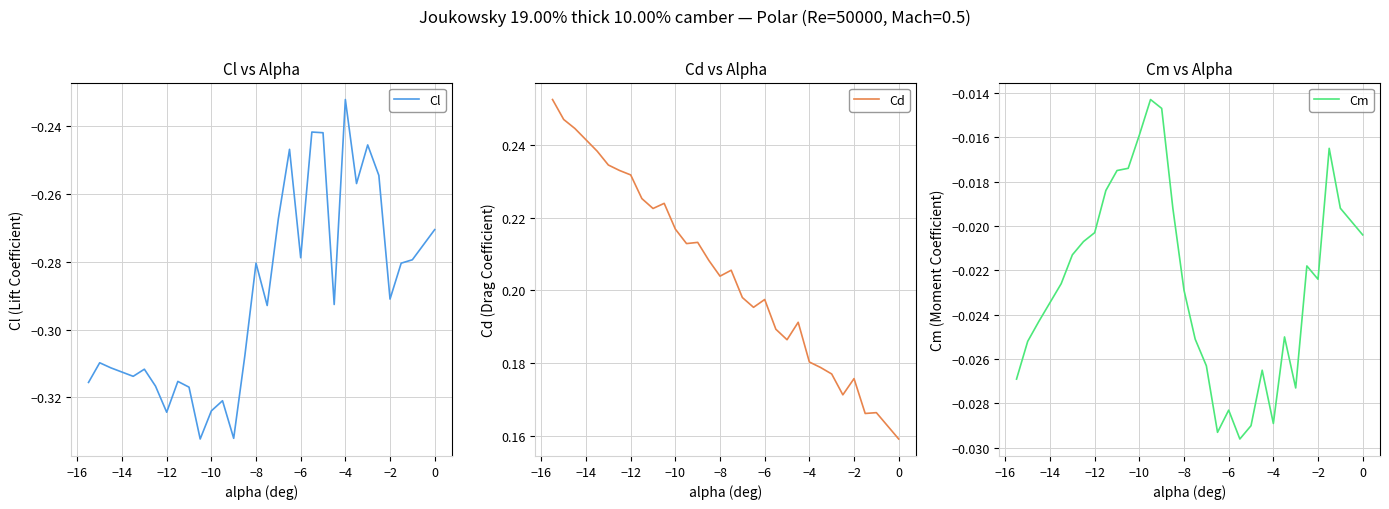

True or false: Cd and Cl cross at least once.

False